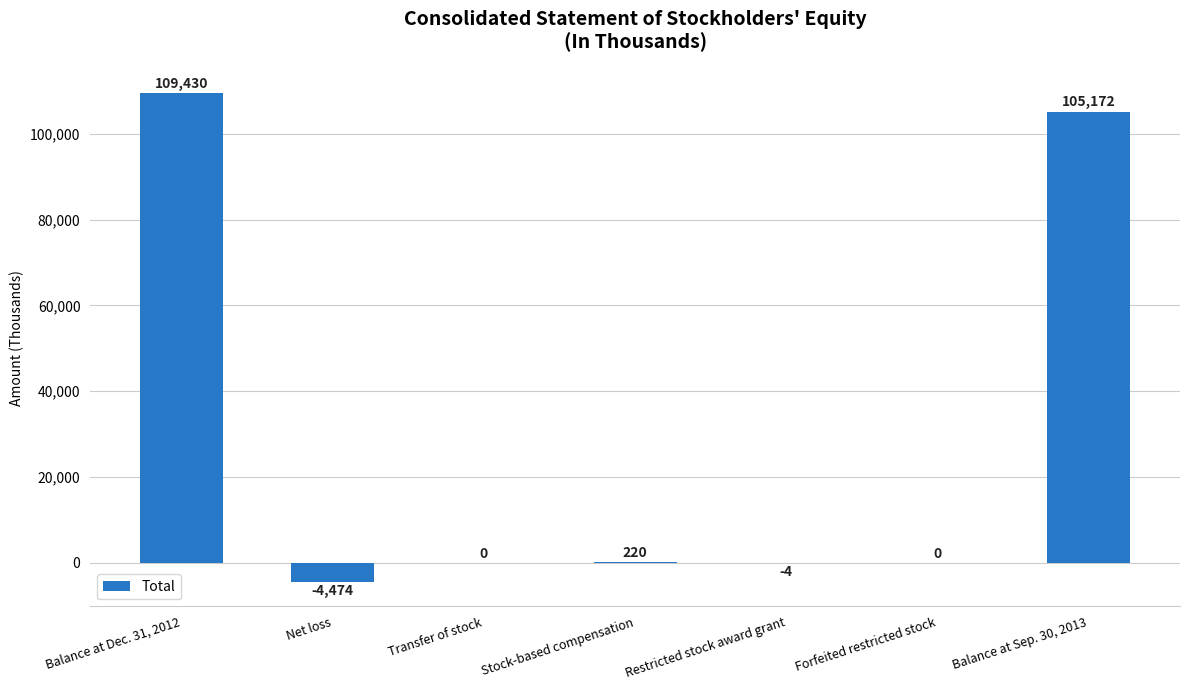

What is the ratio of the value at Balance at Dec. 31, 2012 to the value at Stock-based compensation?

497.4